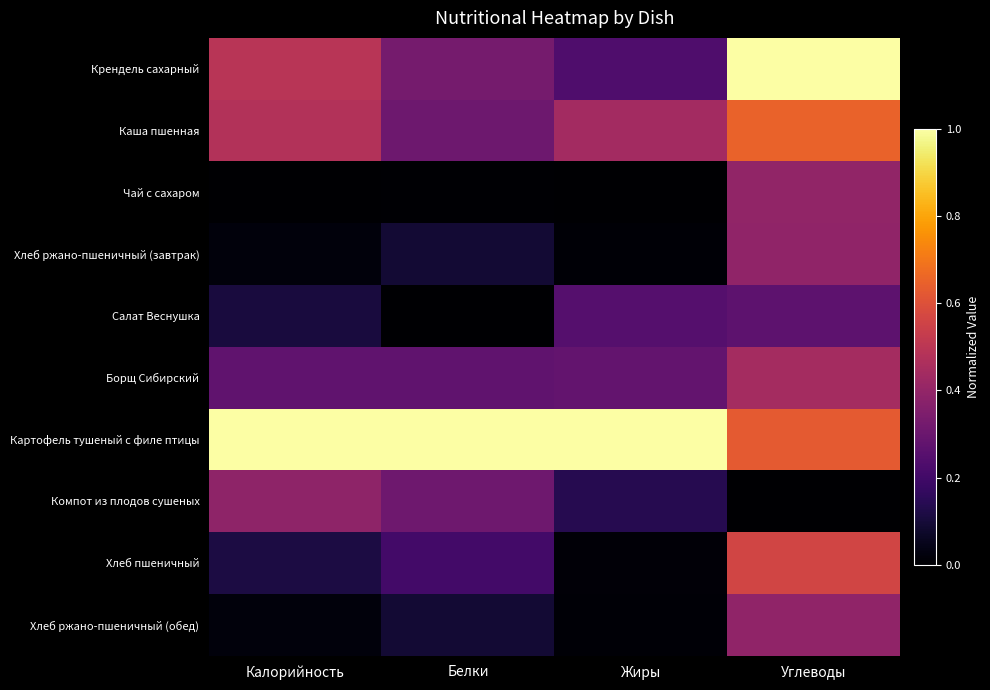

What is the spread (max minus min) of values at Калорийность?

1.0